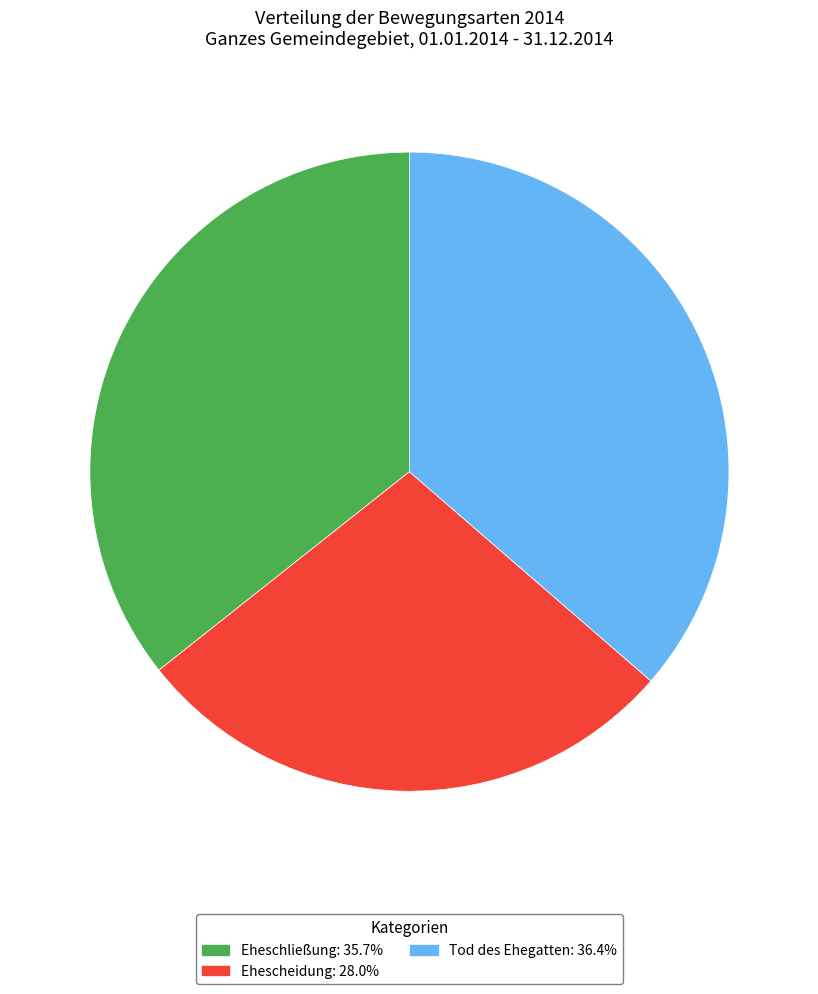

Does any single category account for the majority?

No